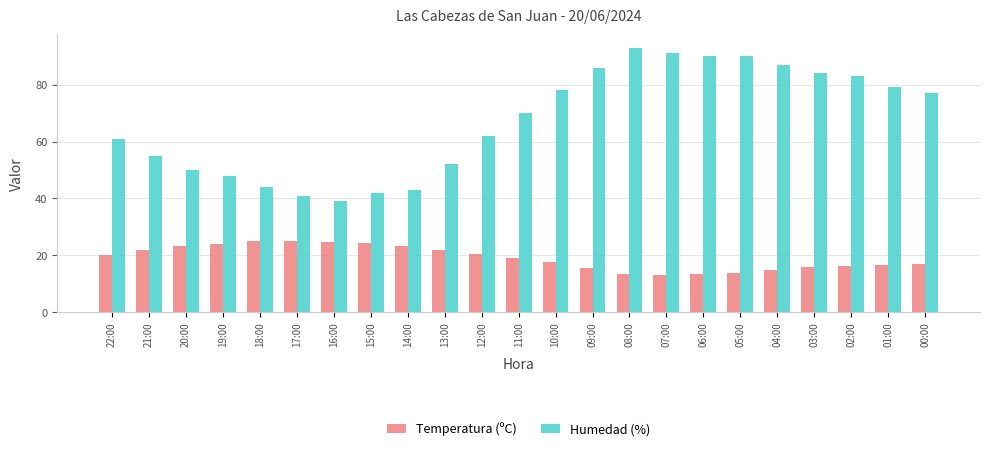

True or false: Temperatura (ºC) has a value of 23.1 at 14:00.

True